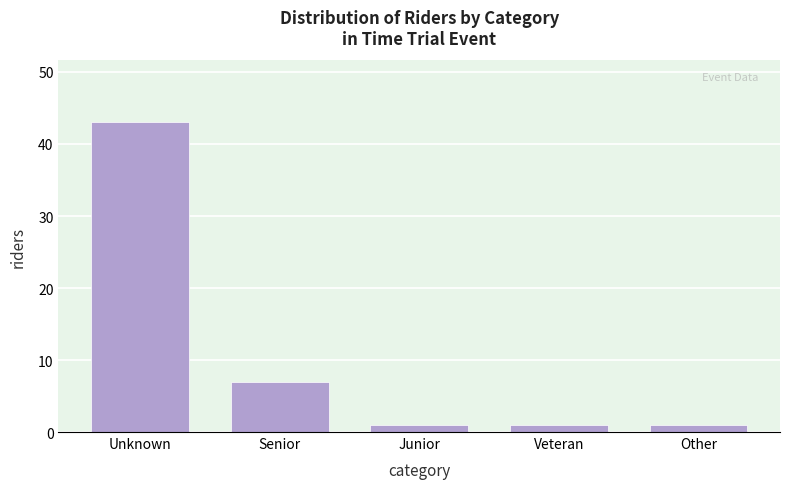

Reading left to right, list all the values displayed in this chart.

43	7	1	1	1